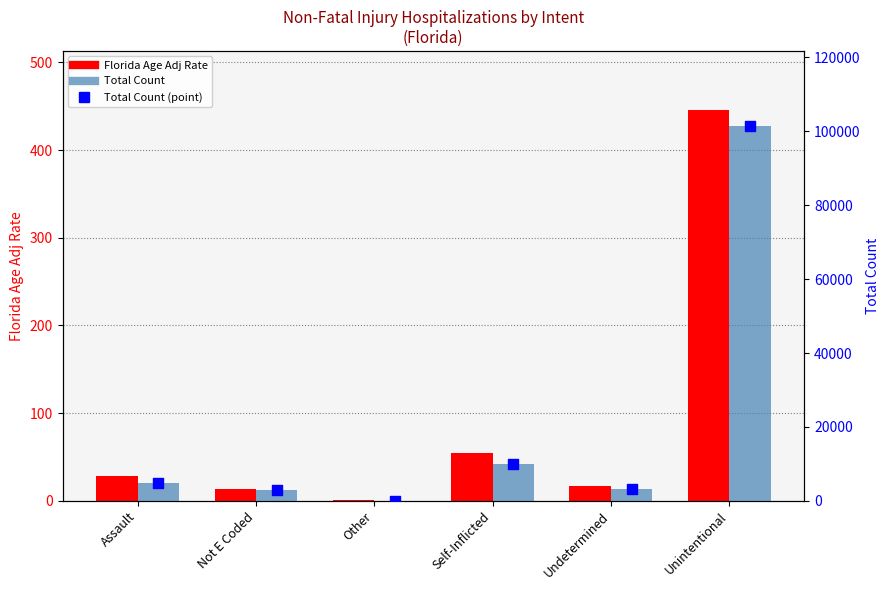

Which series has the largest Y range (max minus min)?

Total Count (bar)